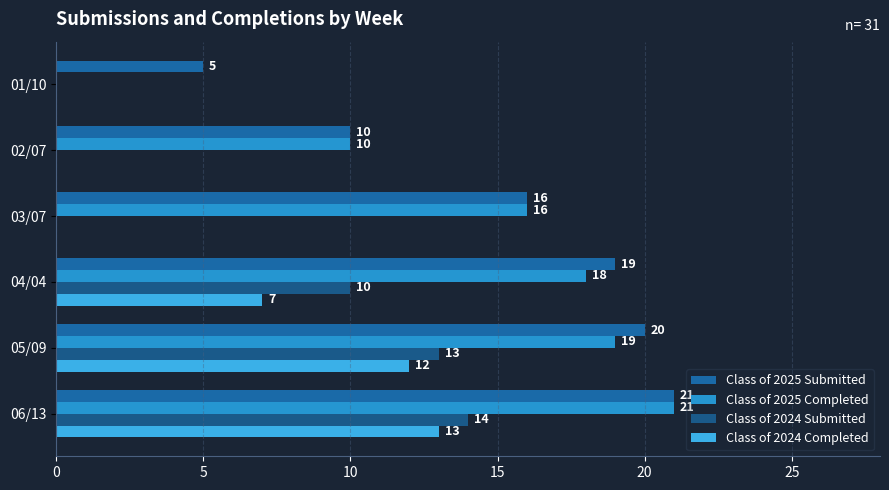

How many values in Class of 2024 Submitted are above zero?

3